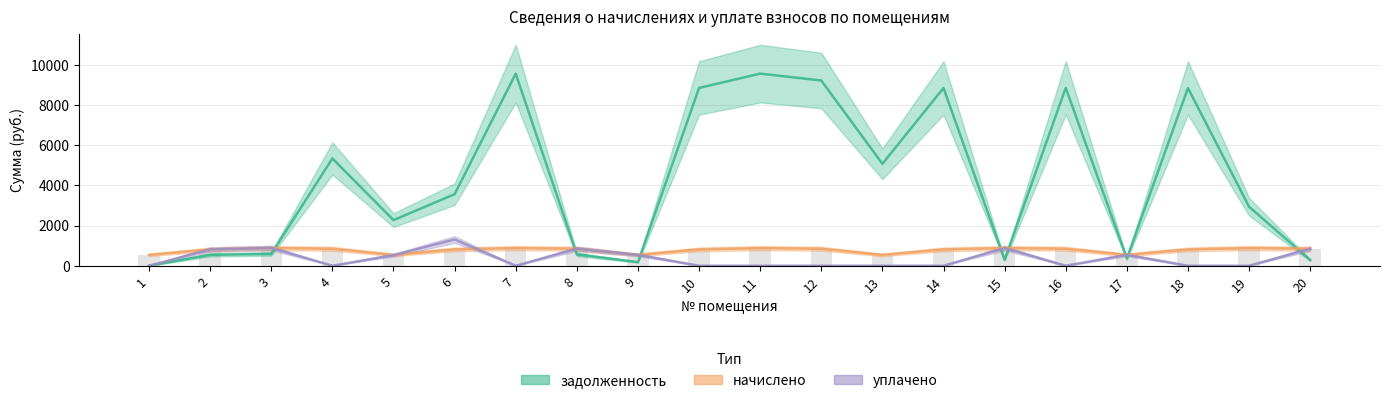

What is the value of the уплачено bar at the 15th from the left?

879.0